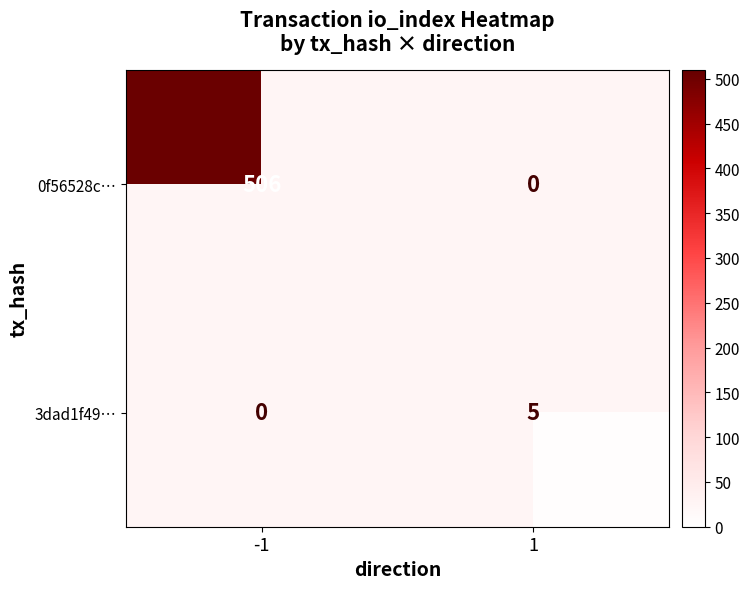

Count the number of data series in this chart.

2